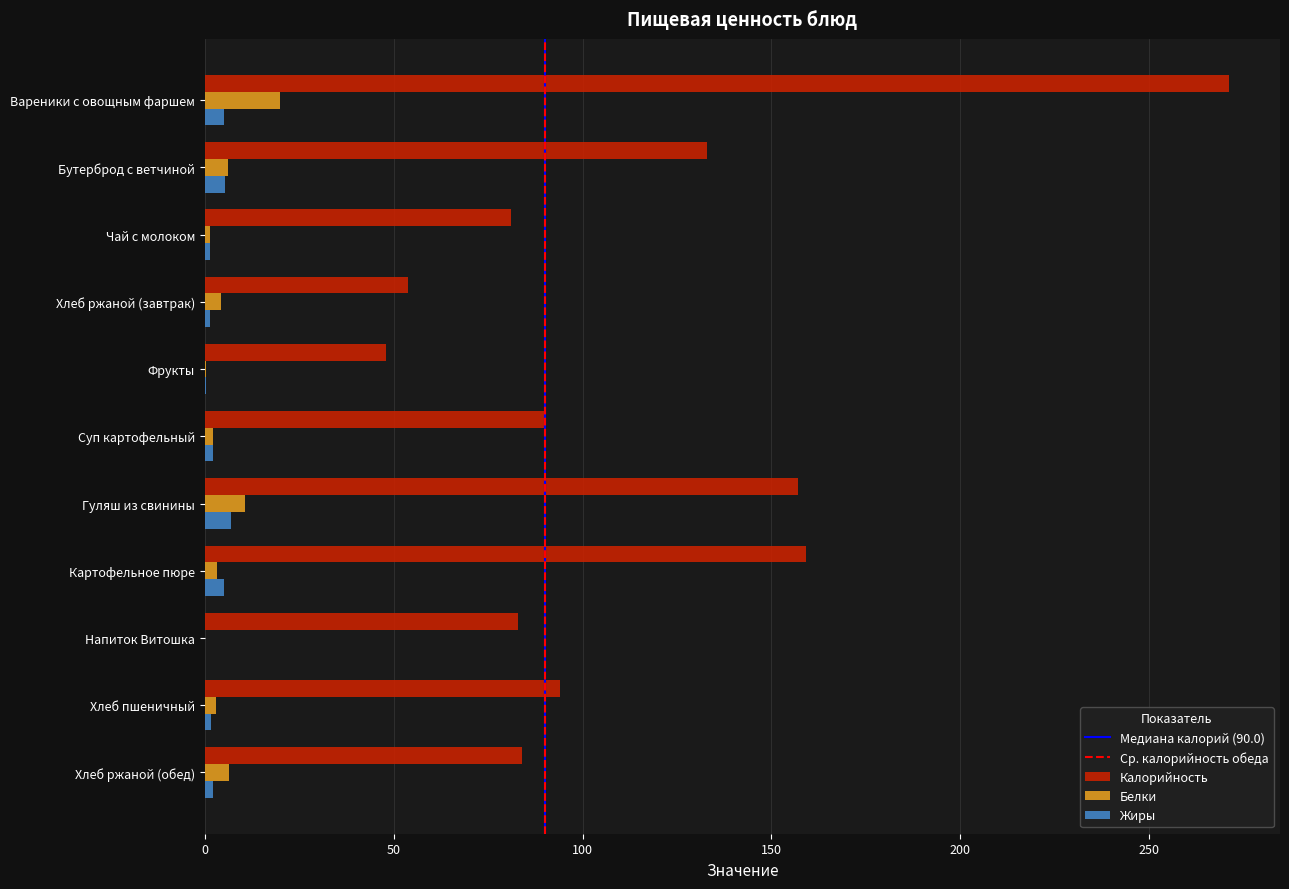

What is the maximum value shown in the chart?

271.0